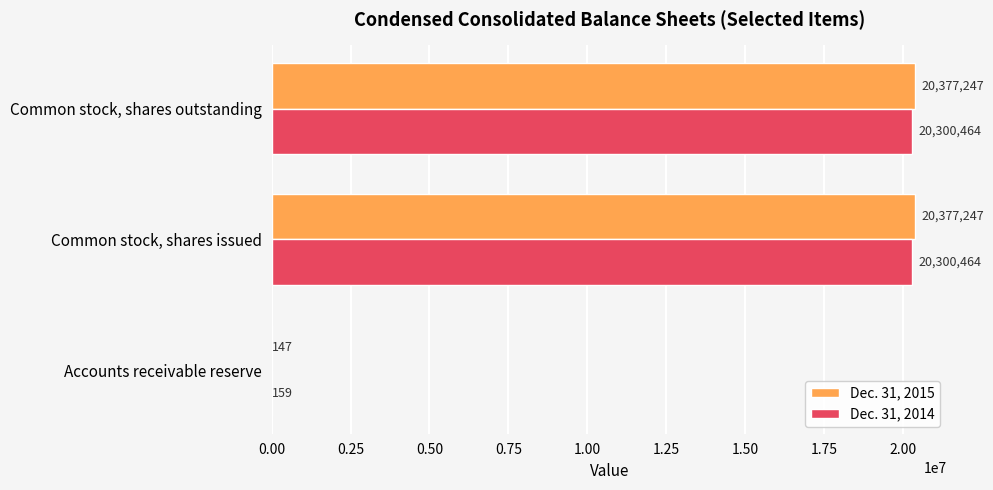

Is it true that Dec. 31, 2014 equals 9096871 at Common stock, shares issued?

False